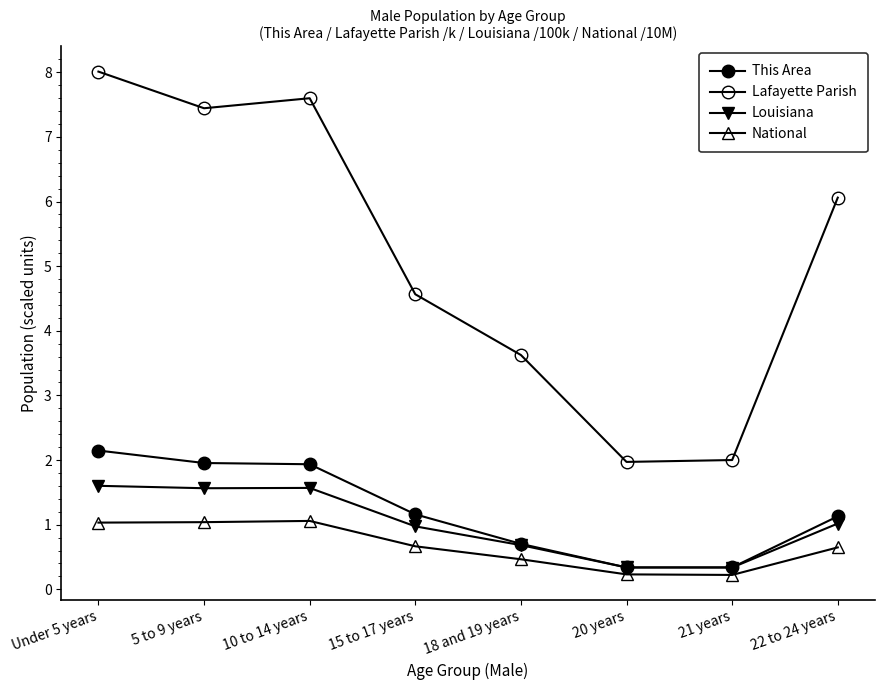

What is the maximum value for Louisiana?

1.6